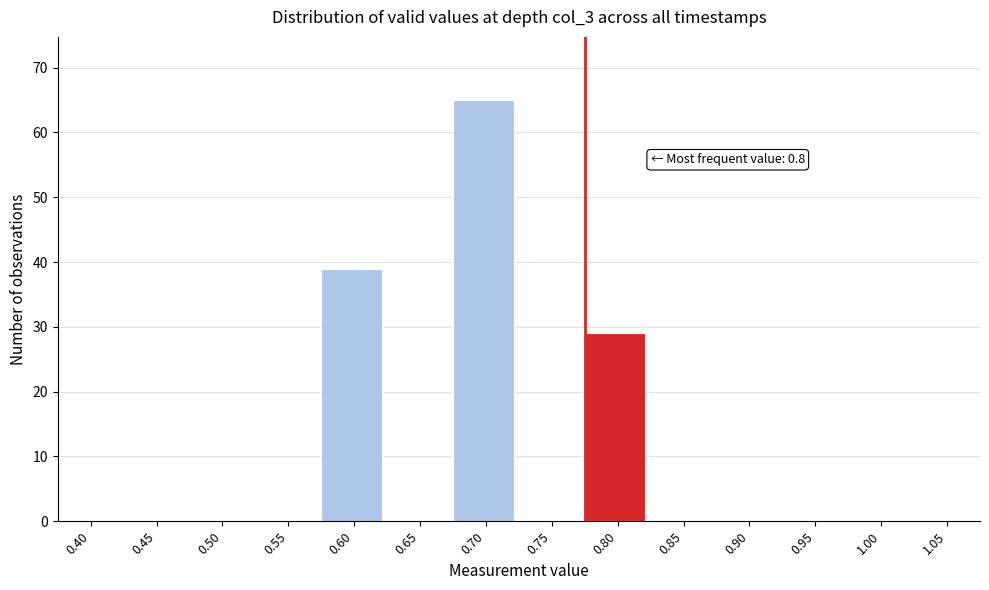

Reading left to right, list all the values displayed in this chart.

0.40=0	0.45=0	0.50=0	0.55=0	0.60=39	0.65=0	0.70=65	0.75=0	0.80=29	0.85=0	0.90=0	0.95=0	1.00=0	1.05=0